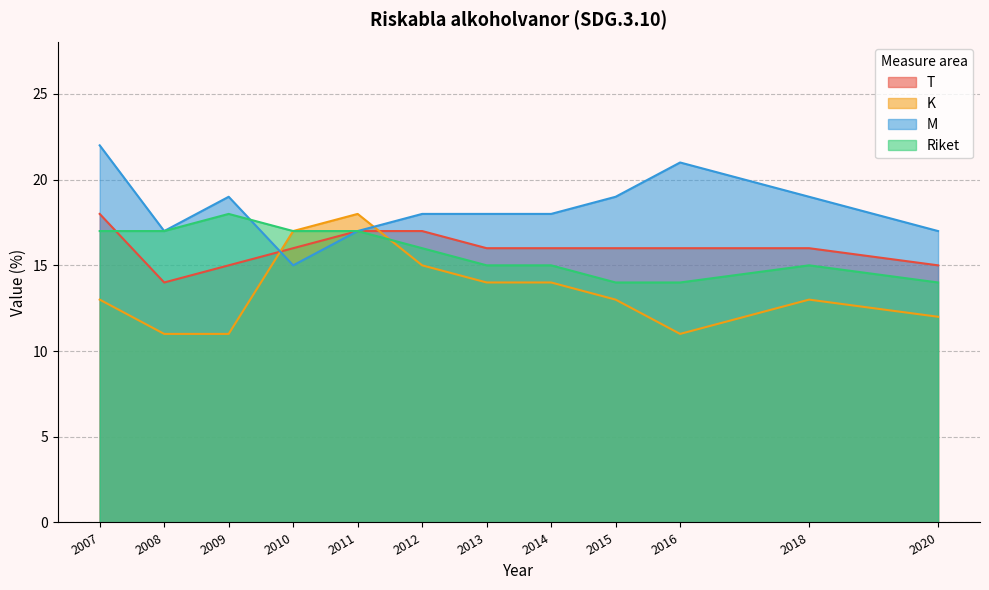

Read the M value at 2009.

19